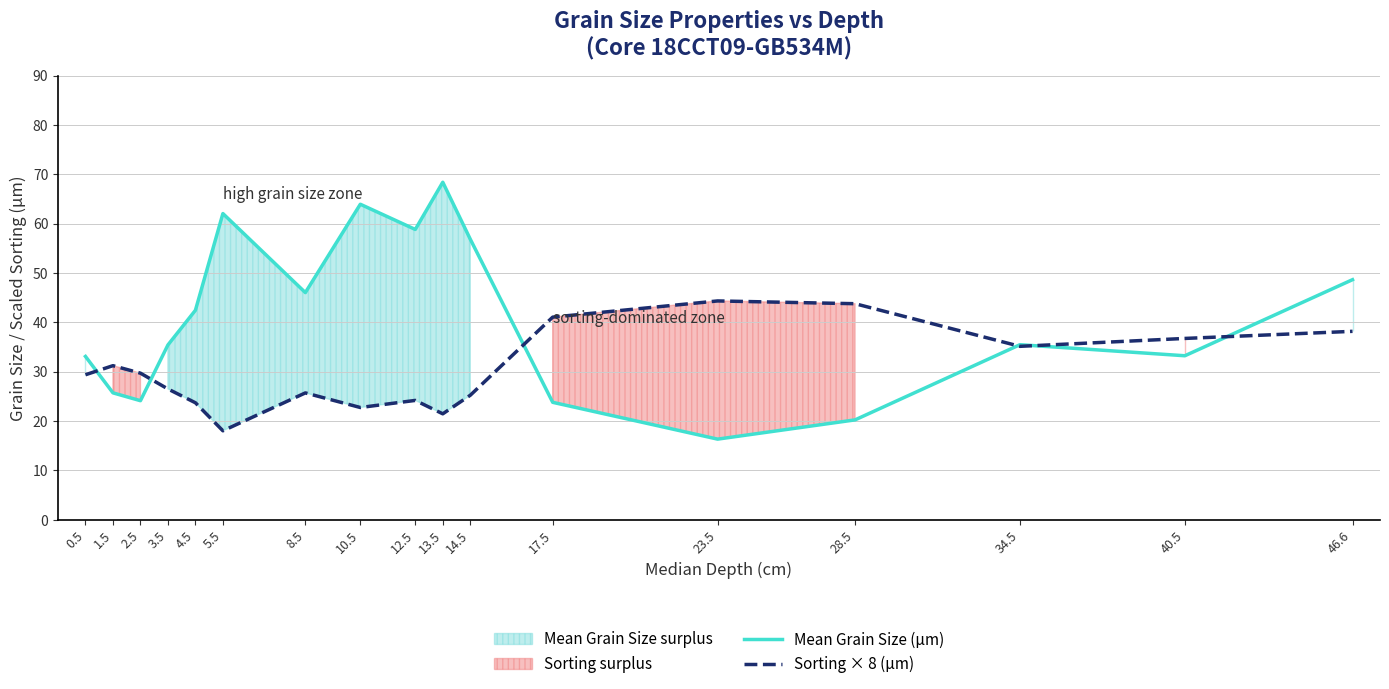

Between which two adjacent categories do Mean Grain Size (µm) and Sorting × 8 (µm) first intersect?

0.5 and 1.5